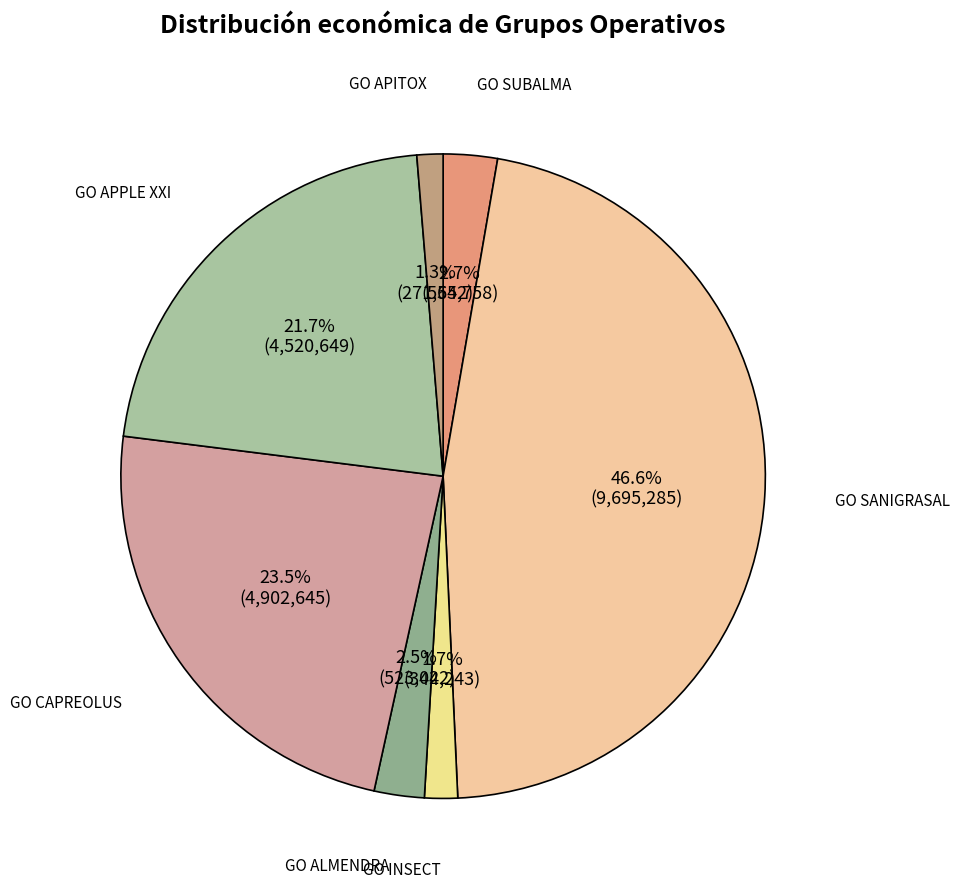

What percentage is NOT represented by GO CAPREOLUS?

76.5%